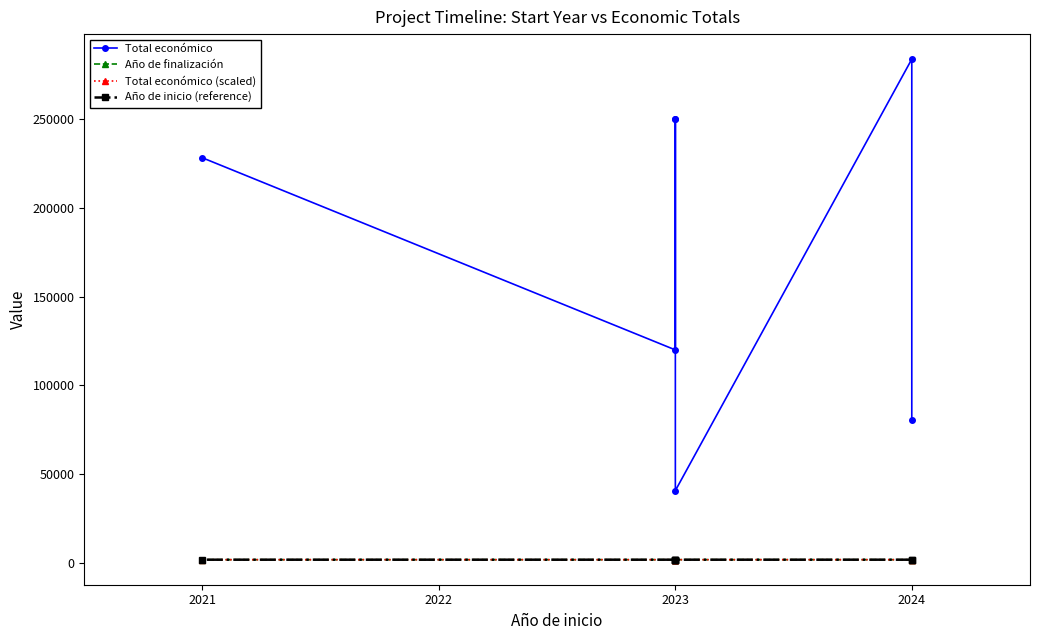

In Total económico, how many points are lower than both neighbors (excluding endpoints)?

2